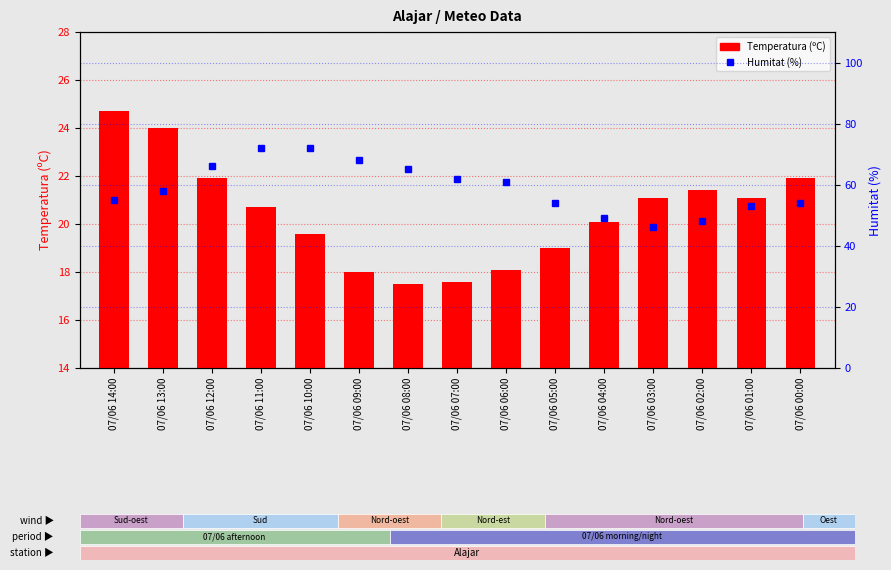

Reading right to left, what are all the values shown in this chart?

Temperatura (ºC): 07/06 00:00=21.9	07/06 01:00=21.1	07/06 02:00=21.4	07/06 03:00=21.1	07/06 04:00=20.1	07/06 05:00=19.0	07/06 06:00=18.1	07/06 07:00=17.6	07/06 08:00=17.5	07/06 09:00=18.0	07/06 10:00=19.6	07/06 11:00=20.7	07/06 12:00=21.9	07/06 13:00=24.0	07/06 14:00=24.7
Humitat (%): 07/06 00:00=54.0	07/06 01:00=53.0	07/06 02:00=48.0	07/06 03:00=46.0	07/06 04:00=49.0	07/06 05:00=54.0	07/06 06:00=61.0	07/06 07:00=62.0	07/06 08:00=65.0	07/06 09:00=68.0	07/06 10:00=72.0	07/06 11:00=72.0	07/06 12:00=66.0	07/06 13:00=58.0	07/06 14:00=55.0